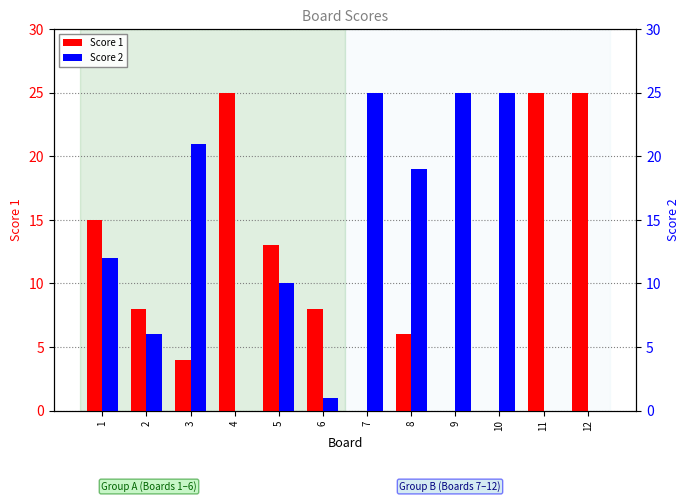

Between 8 and 12, which series saw the biggest shift?

Score 1